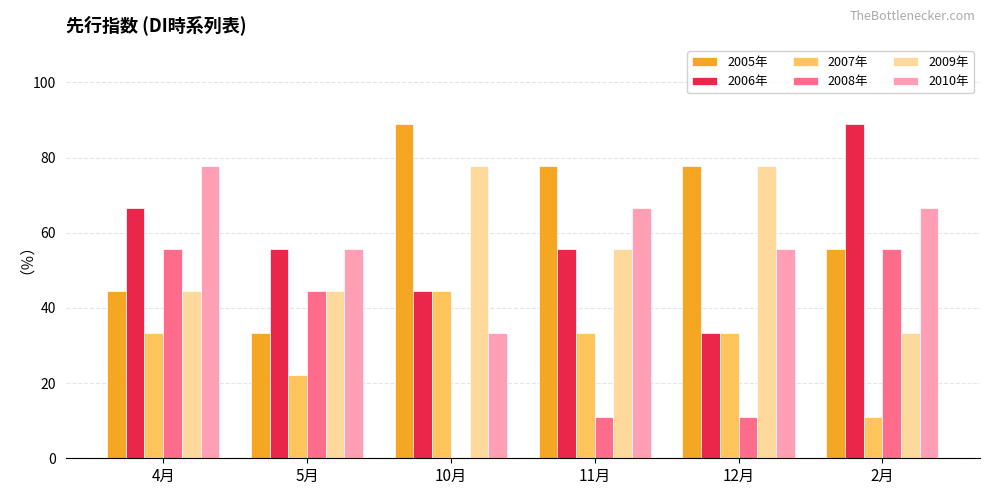

At which category is the sum across all series the highest?

4月